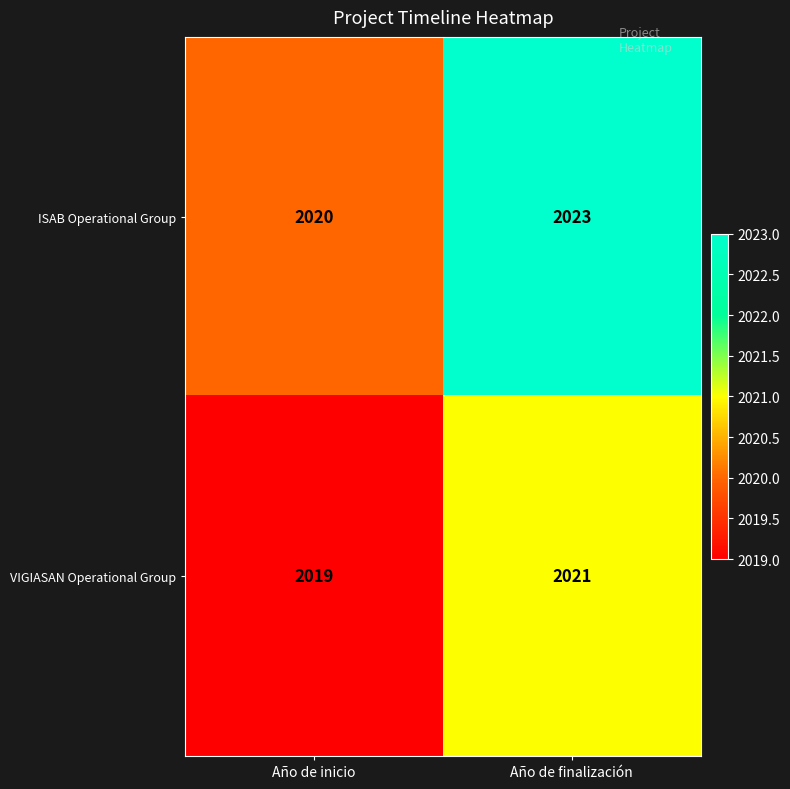

At which label is VIGIASAN Operational Group closest to 2020?

Año de inicio